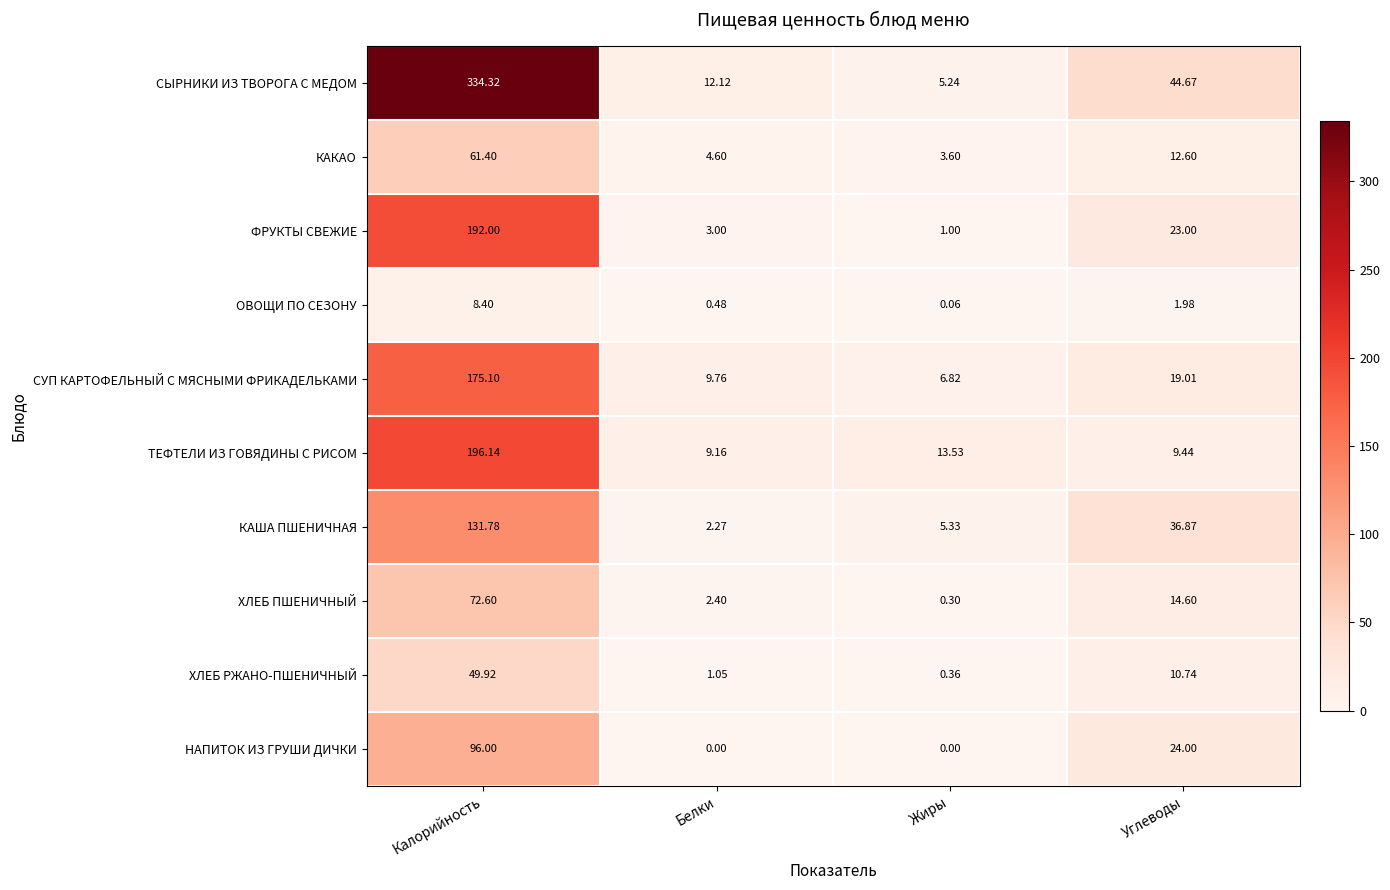

At how many categories does at least one series exceed 20?

2